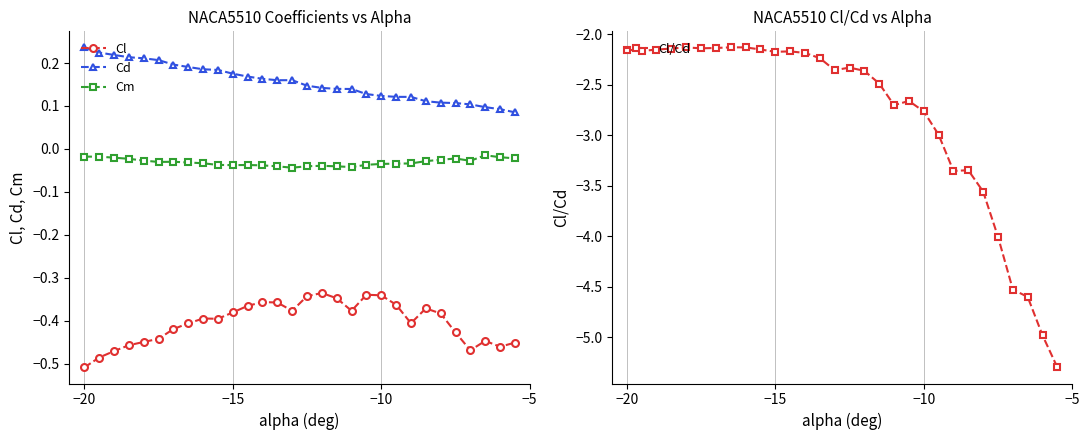

What is the sum of all Cl values?

-12.1